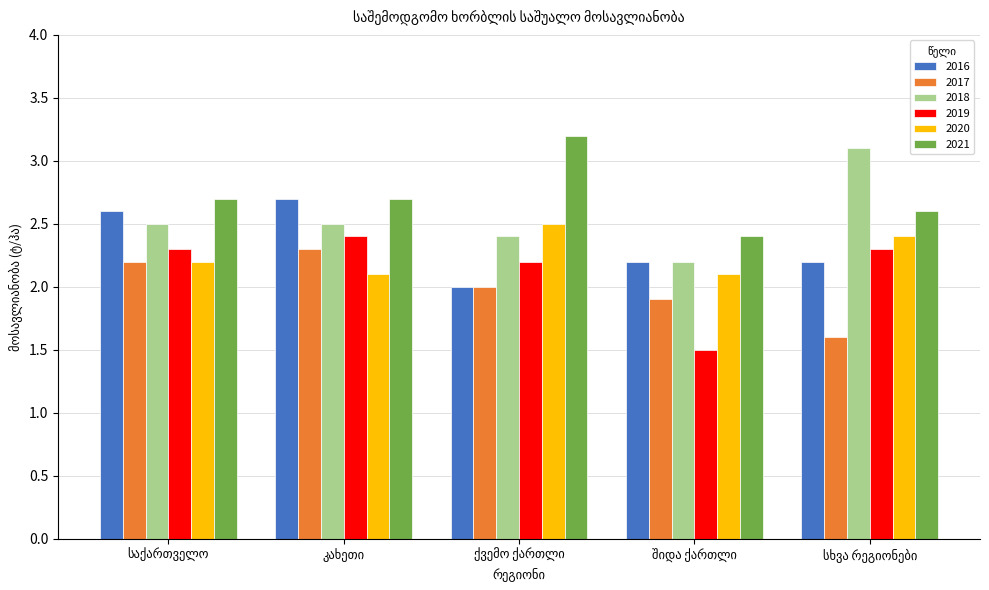

List the series in order of their peak value, highest first.

2021, 2018, 2016, 2020, 2019, 2017